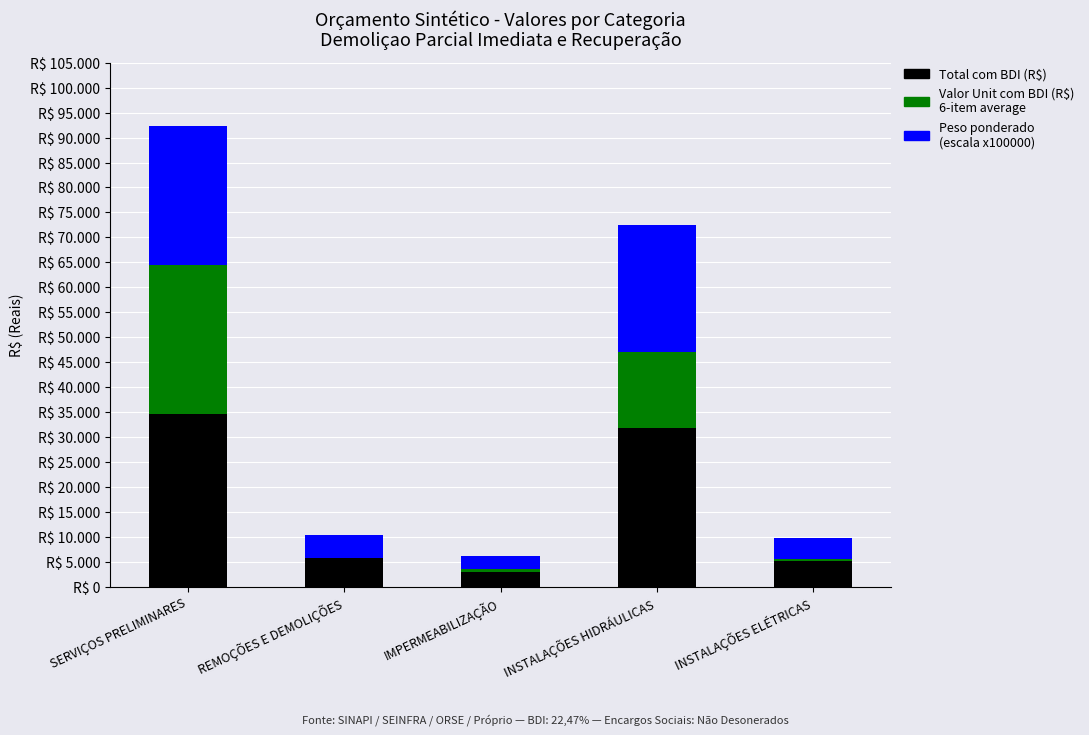

Are the bars horizontal?

No